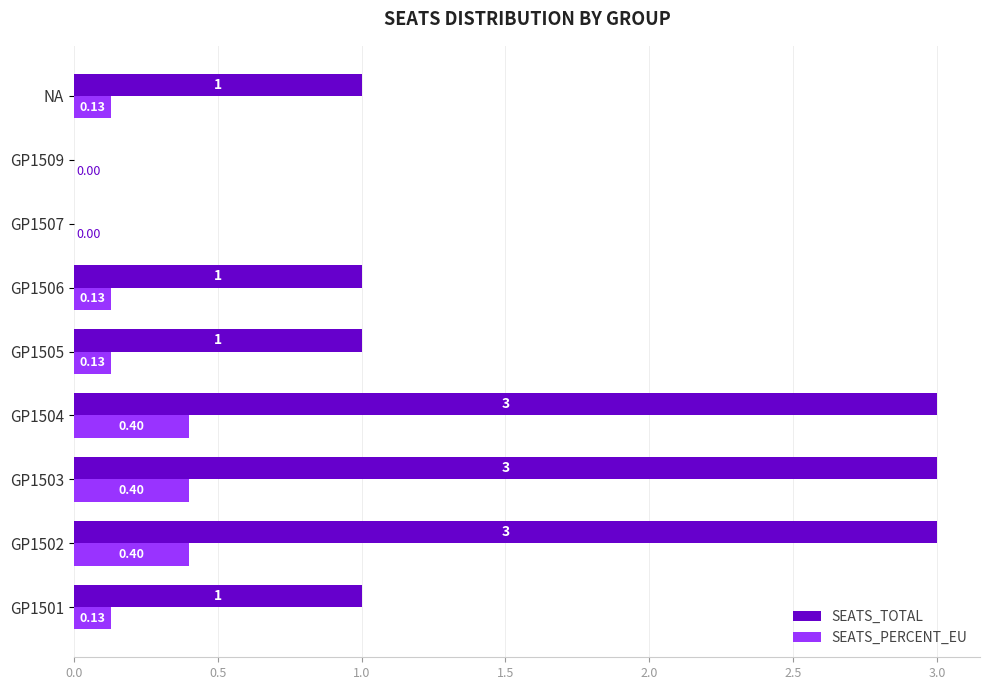

What is the sum of all SEATS_TOTAL values?

13.0